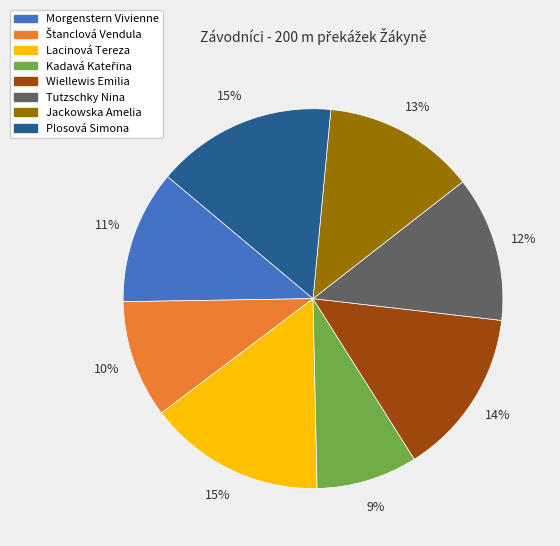

Is there a majority slice in this chart?

No